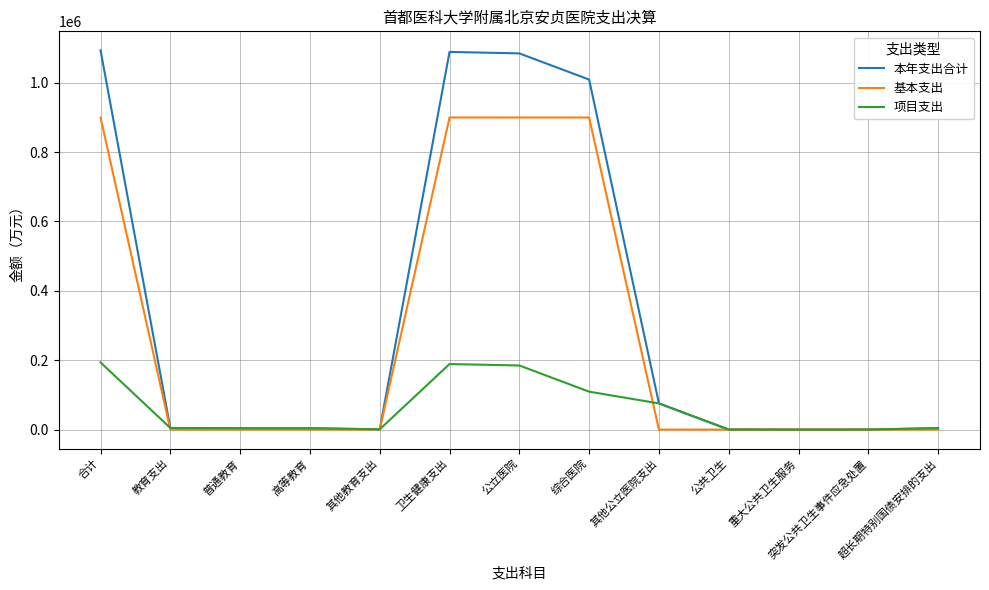

What is the difference between the maximum and minimum values in the 项目支出 series?

193622.8